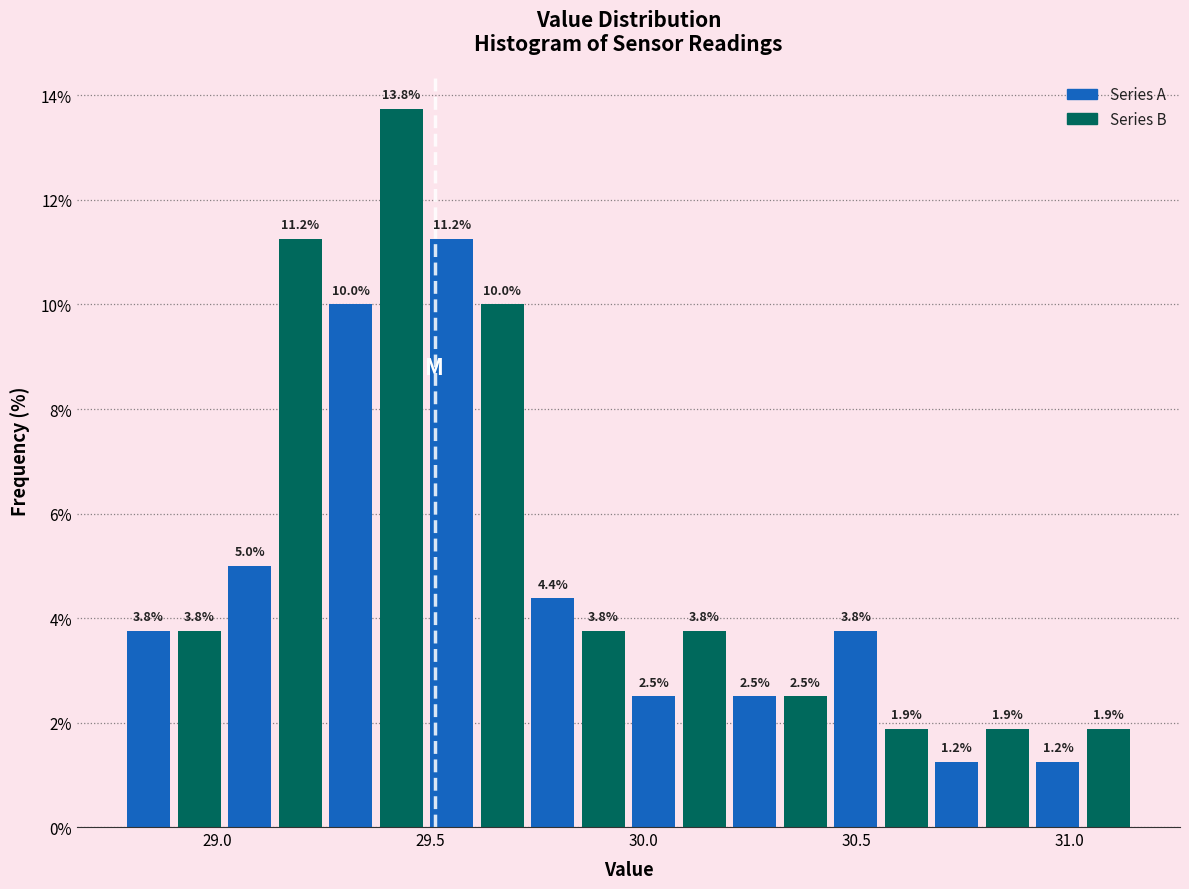

Around what value on the x-axis is the tallest bar? Give the approximate position of its centre, as read against the axis.

29.45